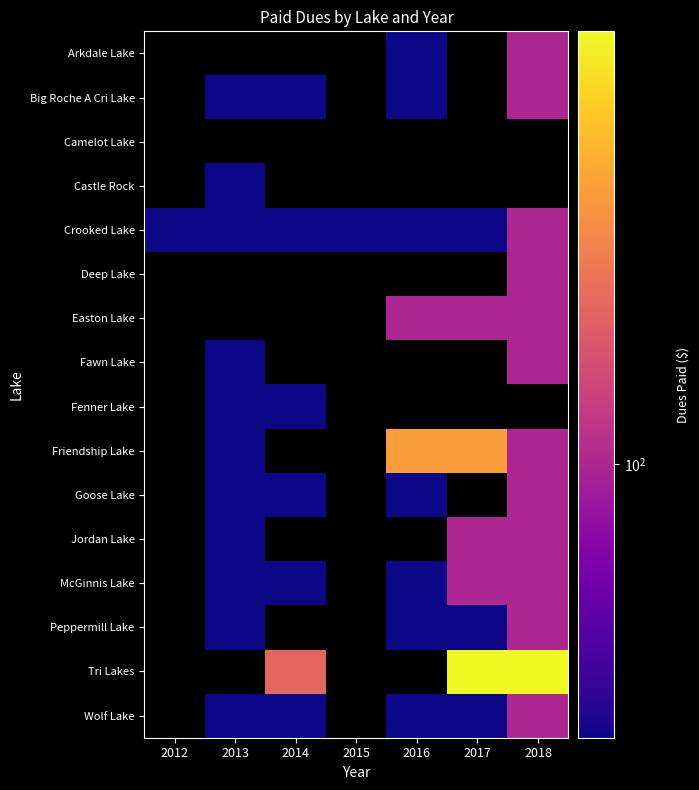

Which series changed the most between 2012 and 2017?

Crooked Lake